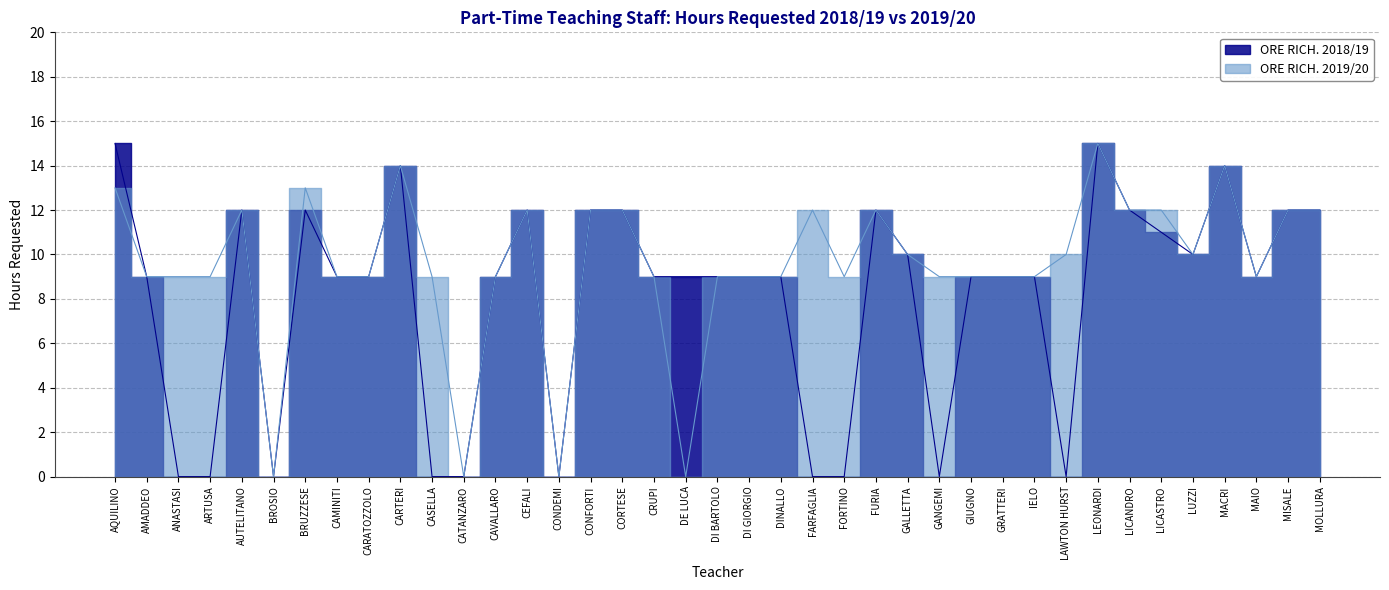

What is the sum of all ORE RICH. 2018/19 values?

314